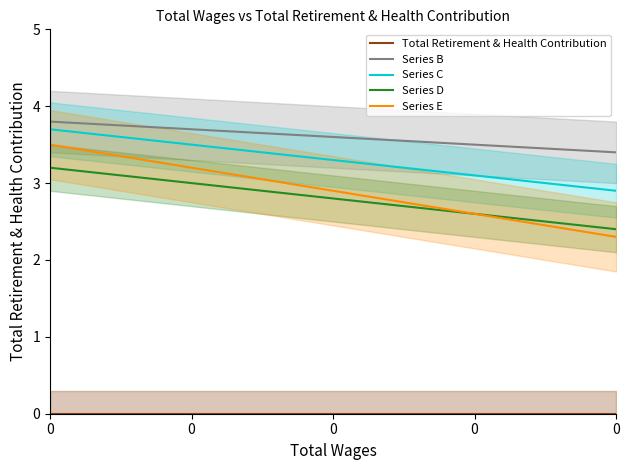

The Series B series shows 5.6 at 0. True or false?

False